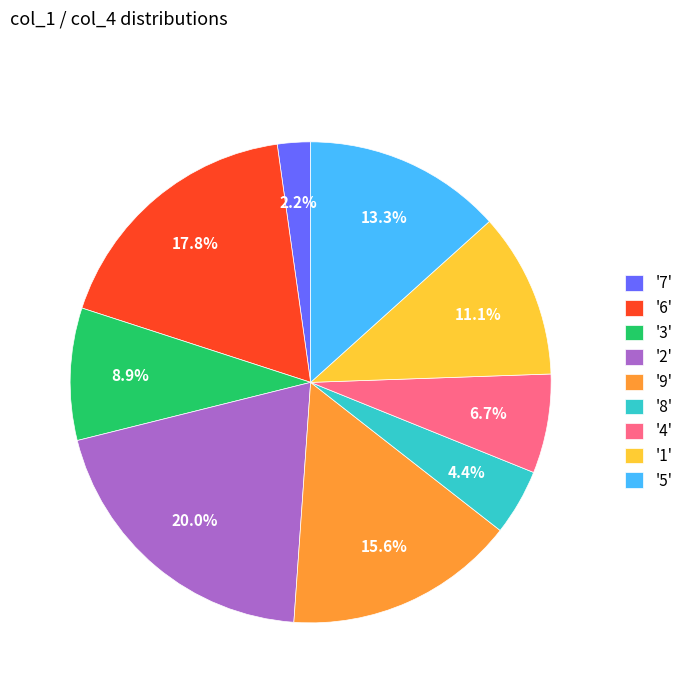

Rank the categories by value from highest to lowest.

'2', '6', '9', '5', '1', '3', '4', '8', '7'